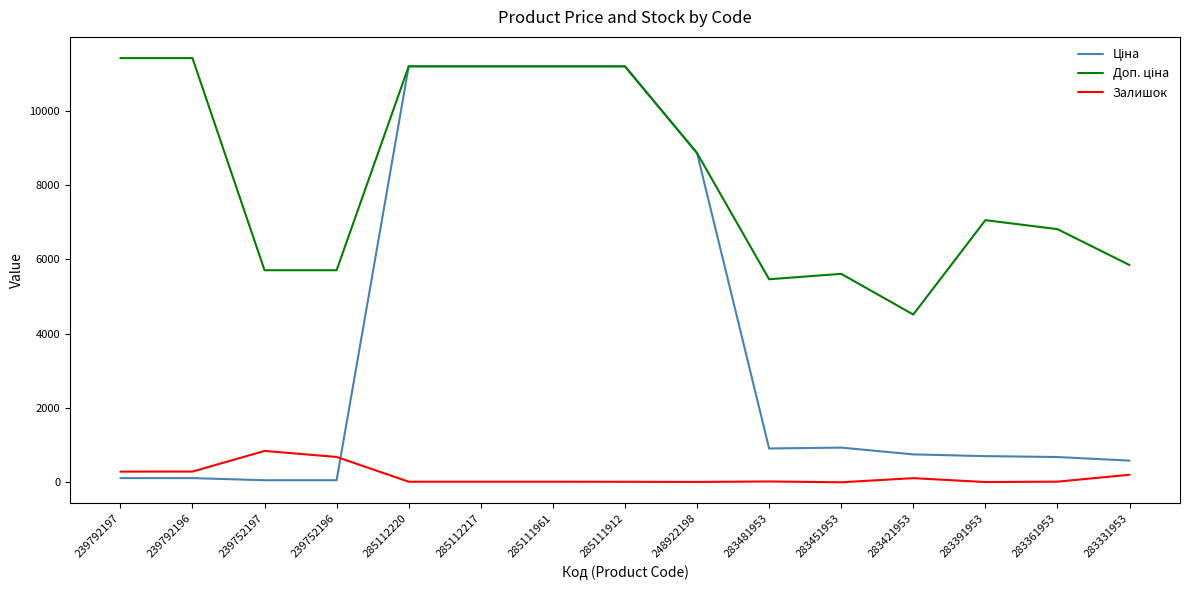

True or false: Залишок has a value of 19.0 at 283361953.

True